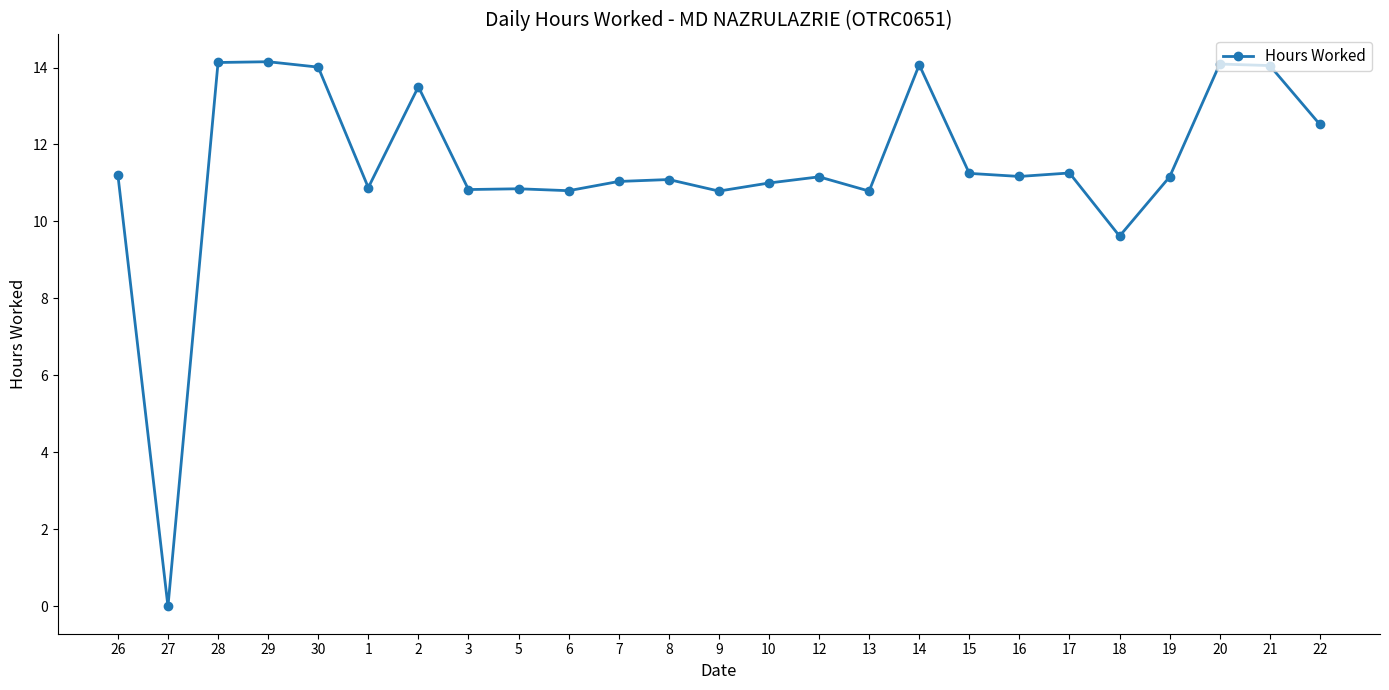

Between 27 and 9, which is larger?

9